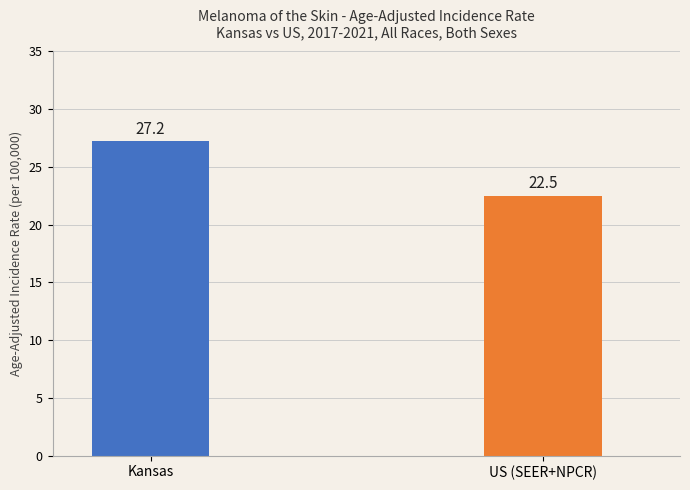

True or false: the data shows 15.4 at Kansas.

False